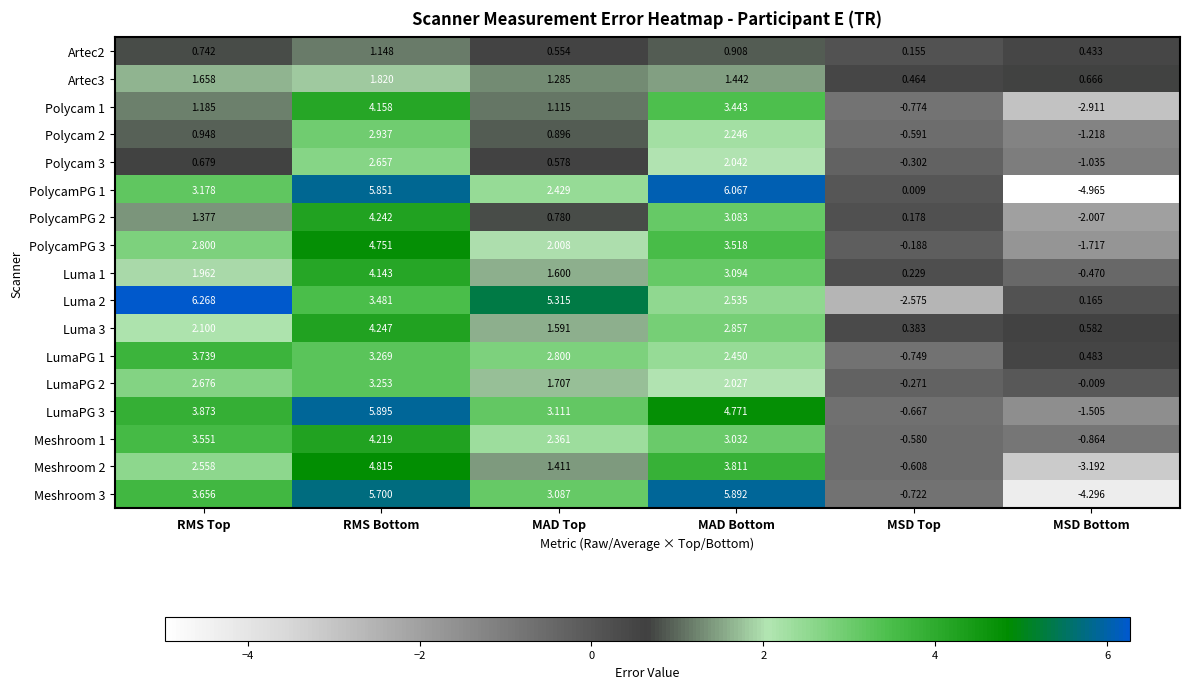

Where is LumaPG 1 nearest to the value 1?

MSD Bottom